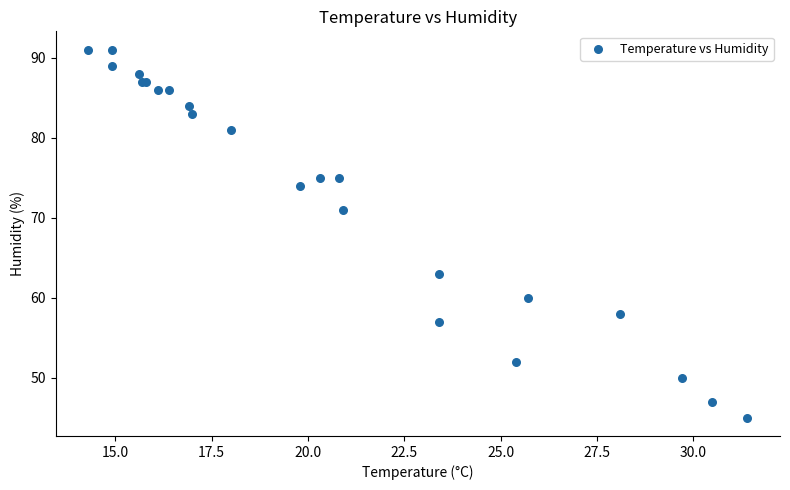

What Y value in the scatter plot is closest to 68?

71